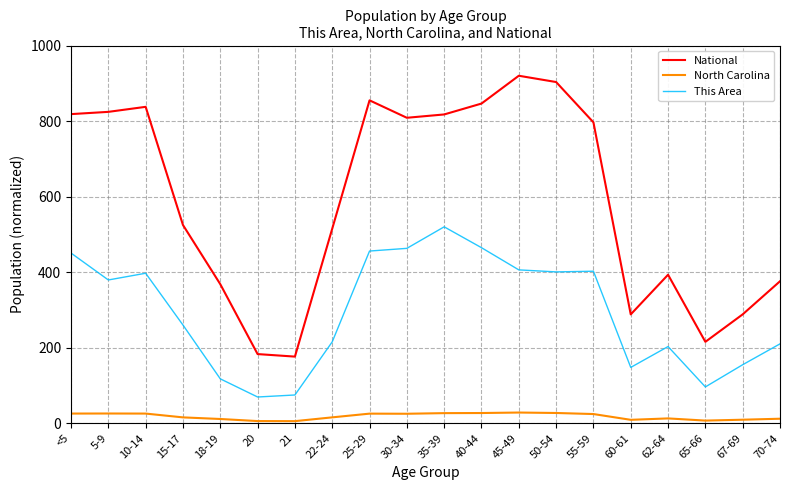

The value of National at 62-64 is 393.1. True or false?

True